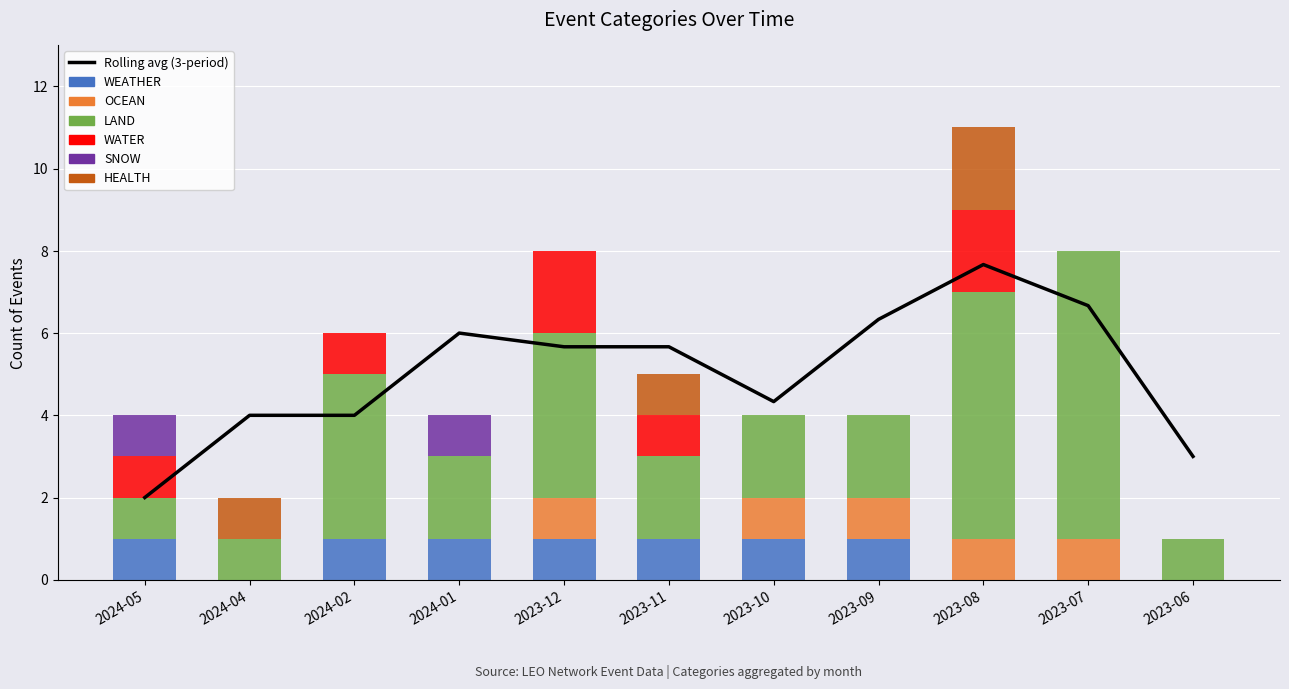

How many data points does each series have?

11